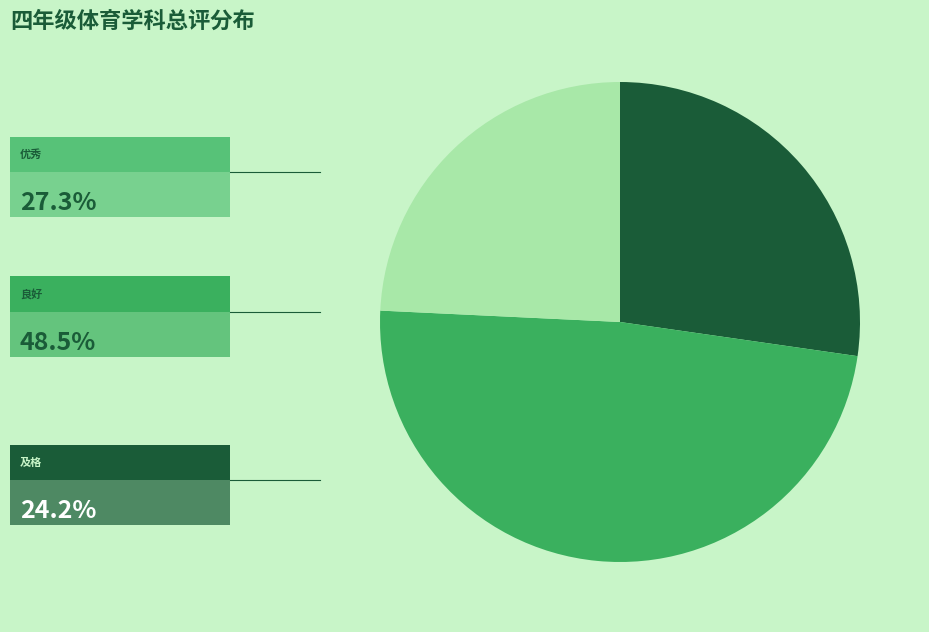

How many segments does this pie chart have?

3